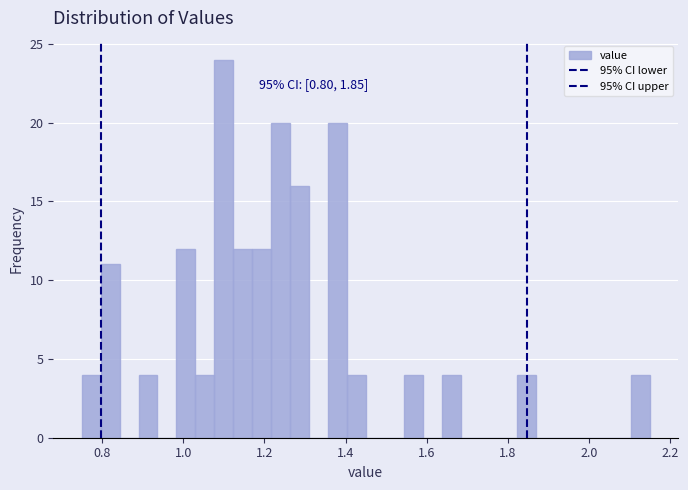

Read against the x-axis, roughly where is the centre of the tallest bar?

1.10